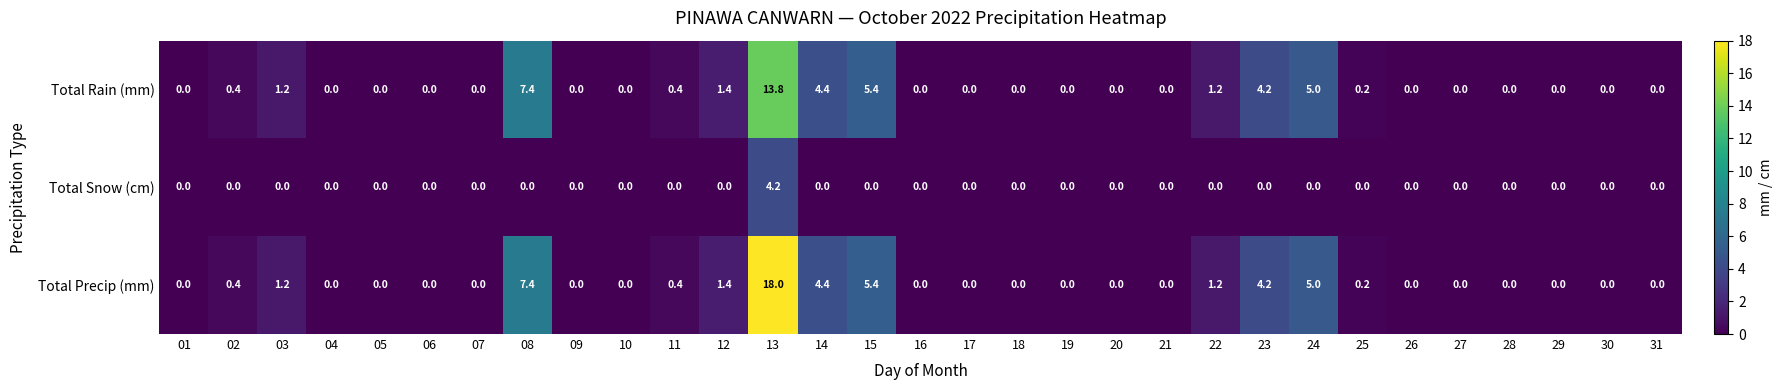

The value of Total Precip (mm) at 17 is 0.0. True or false?

True